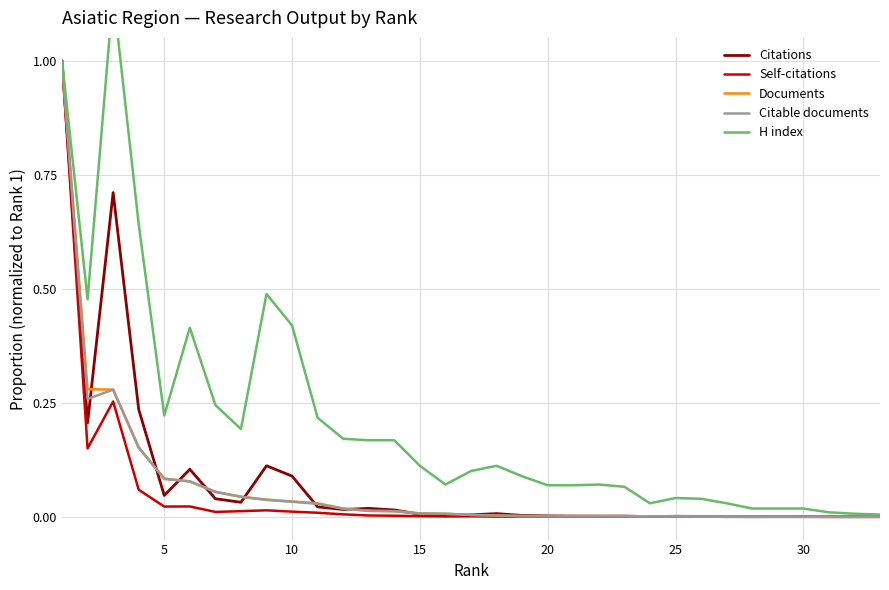

Is it true that Citable documents equals 0.0 at 20?

True